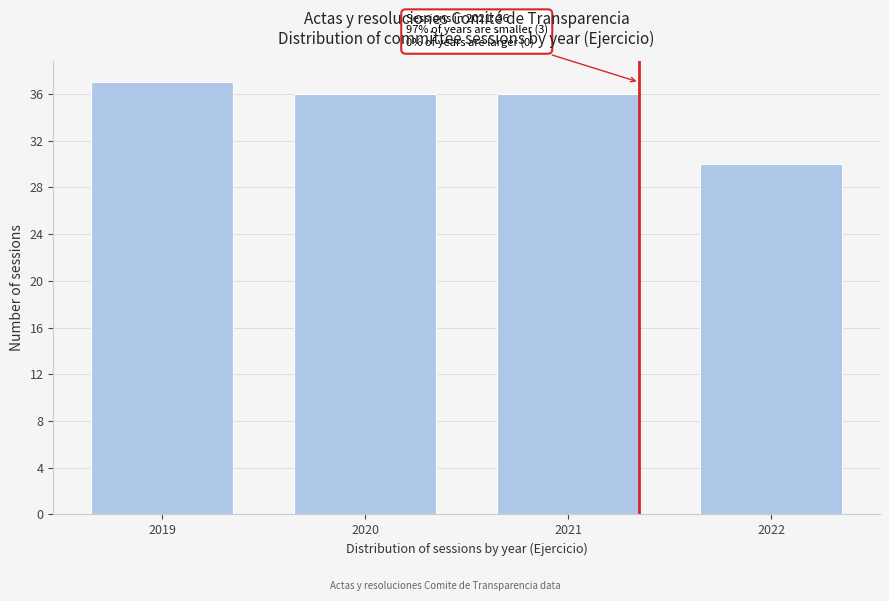

Reading left to right, list all the values displayed in this chart.

37	36	36	30